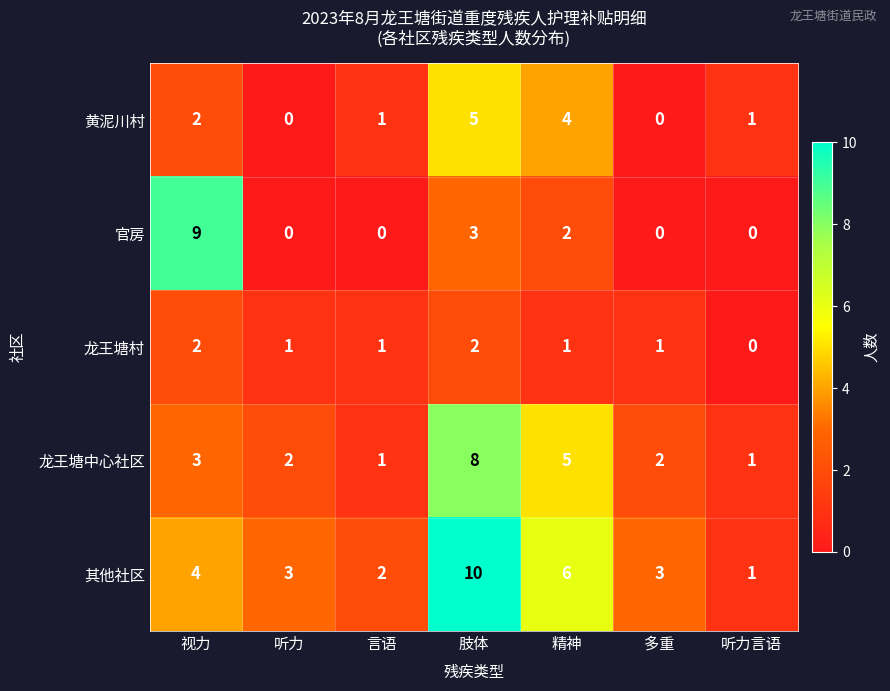

True or false: 黄泥川村 has a value of 5 at 肢体.

True